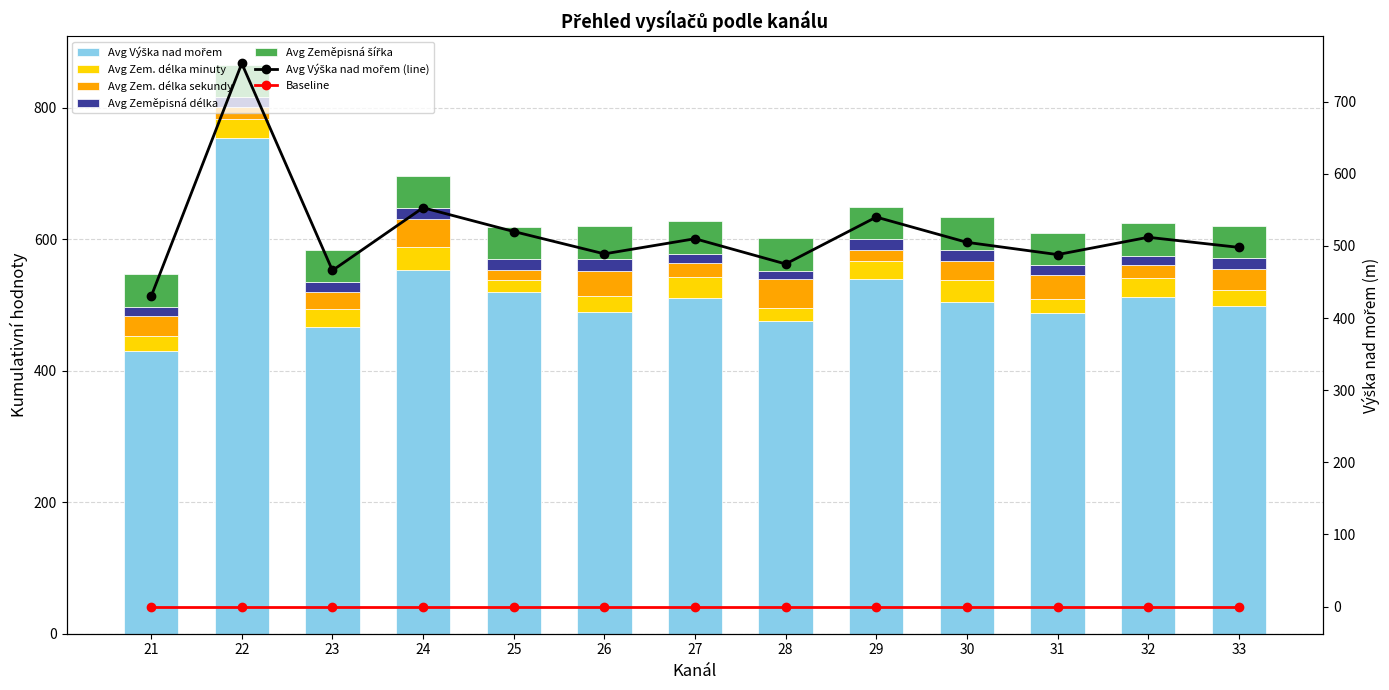

What is the value of the Avg Zemepisna delka bar at the 4th from the left?

17